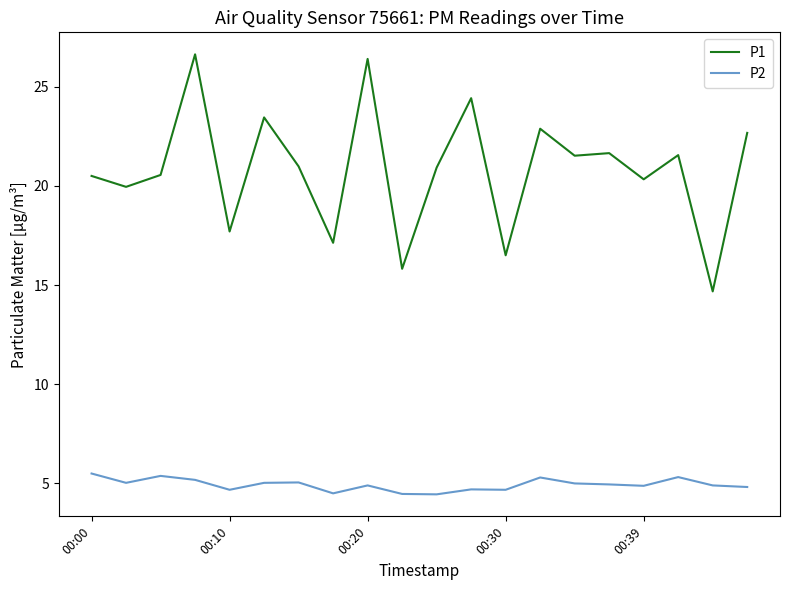

What is the greatest value displayed?

26.6